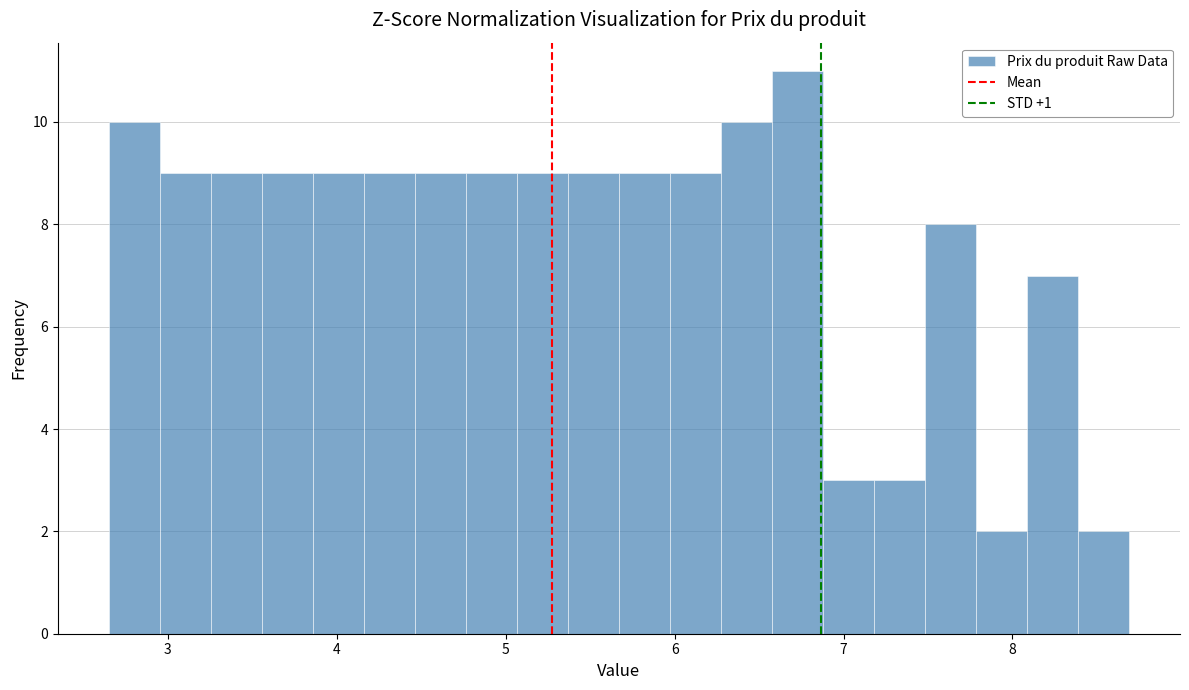

Read against the x-axis, roughly where is the centre of the tallest bar?

6.7